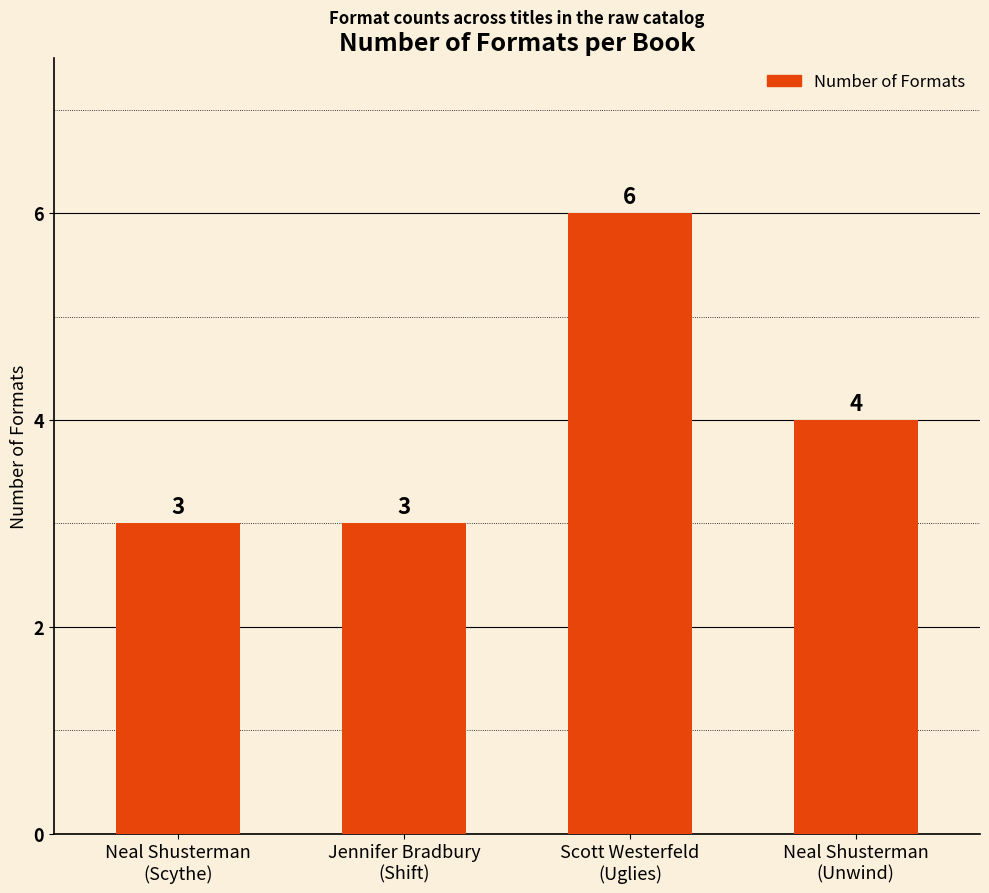

True or false: the data shows 9 at Scott Westerfeld
(Uglies).

False